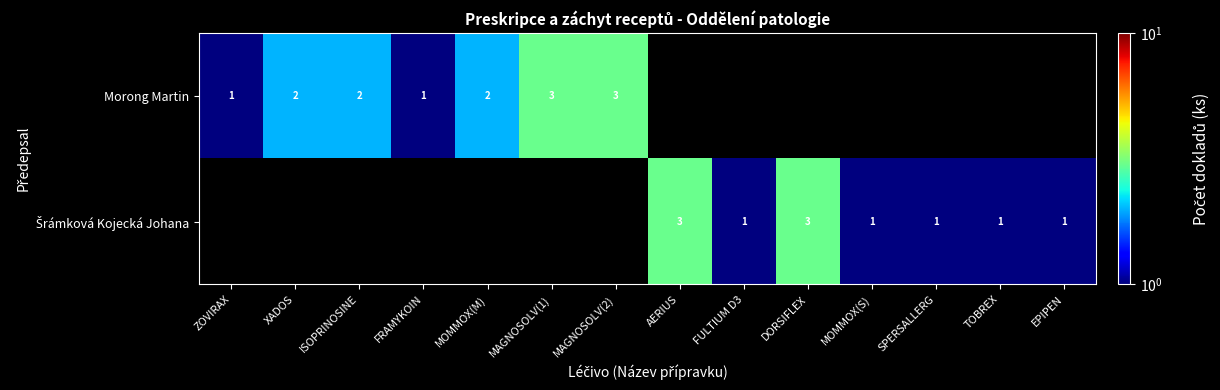

What is the sum of the Morong Martin values at MOMMOX(M) and MAGNOSOLV(2)?

5